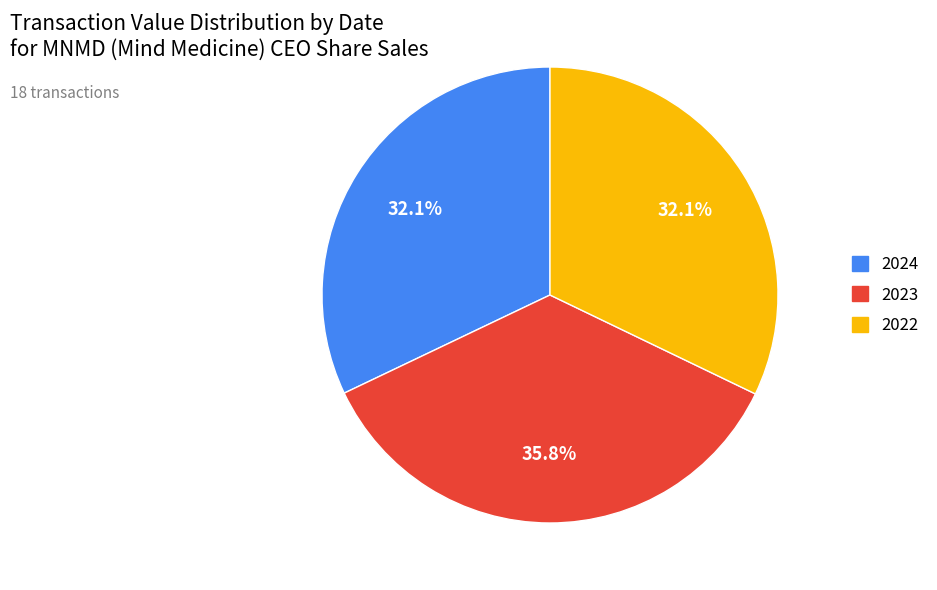

To the nearest percent, what is the difference between the largest and smallest slice percentages?

4%